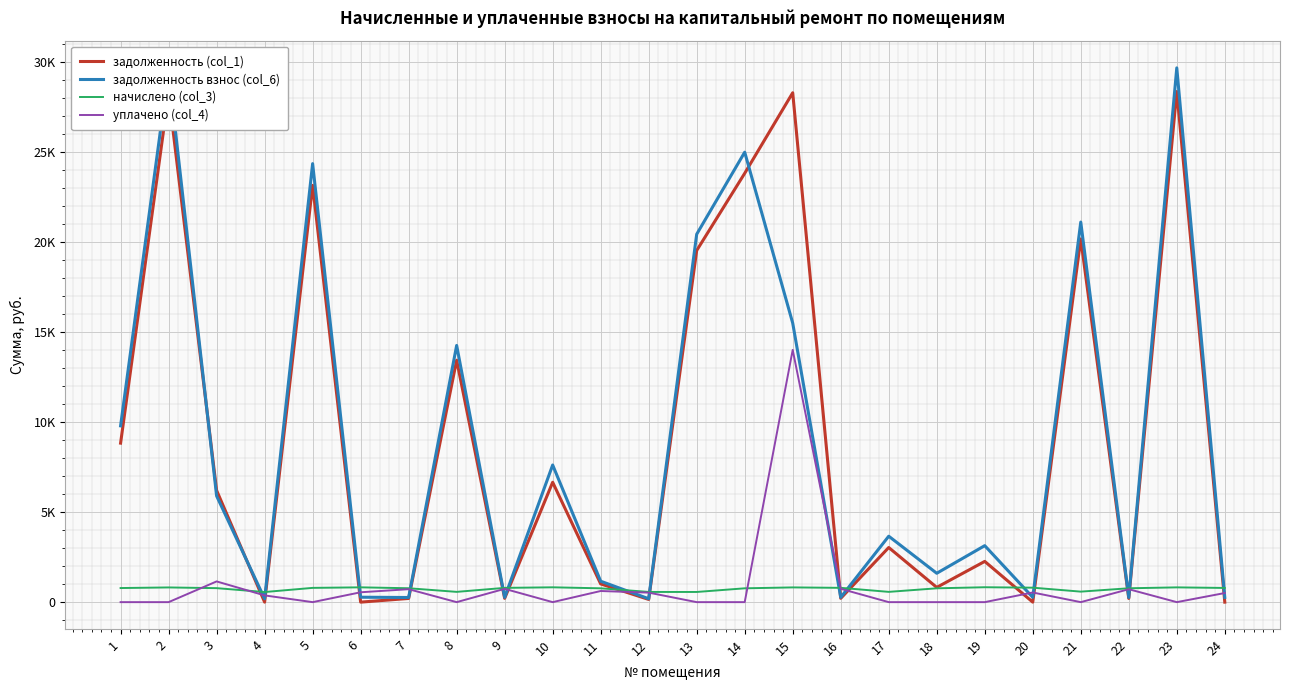

At which category does уплачено (col_4) reach its first local valley?

5